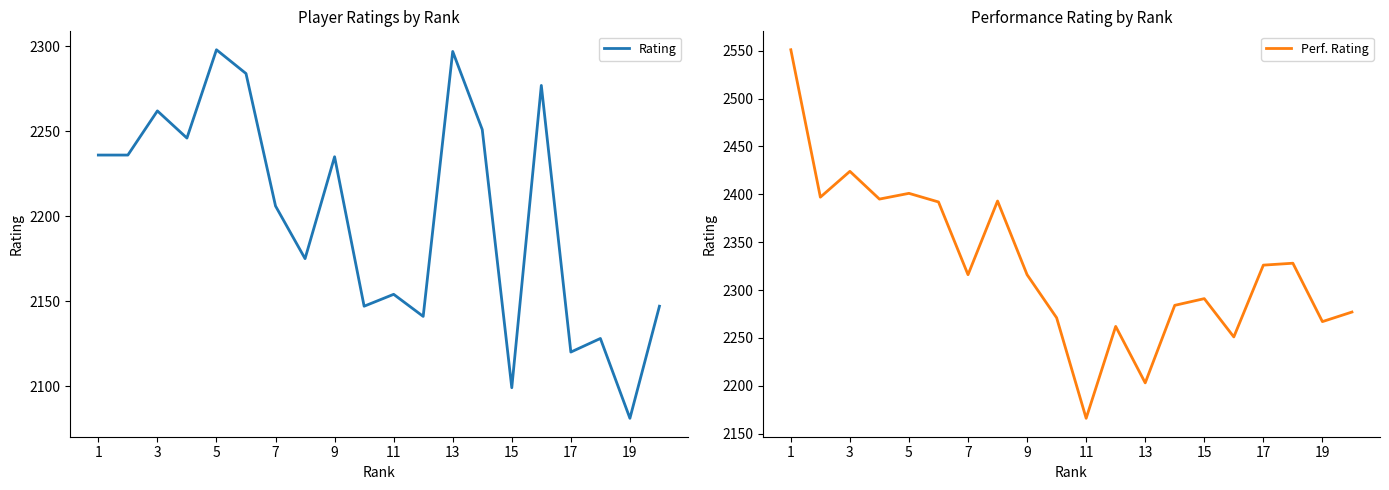

How many times do Rating and Perf. Rating cross each other?

4